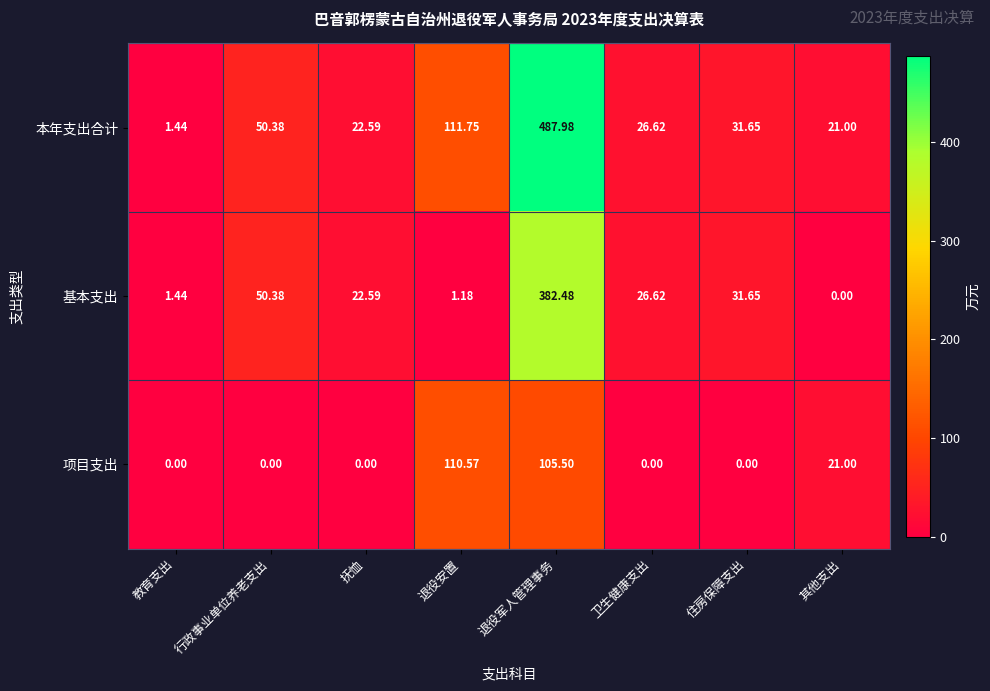

Rank the series by their maximum value, from highest to lowest.

本年支出合计, 基本支出, 项目支出